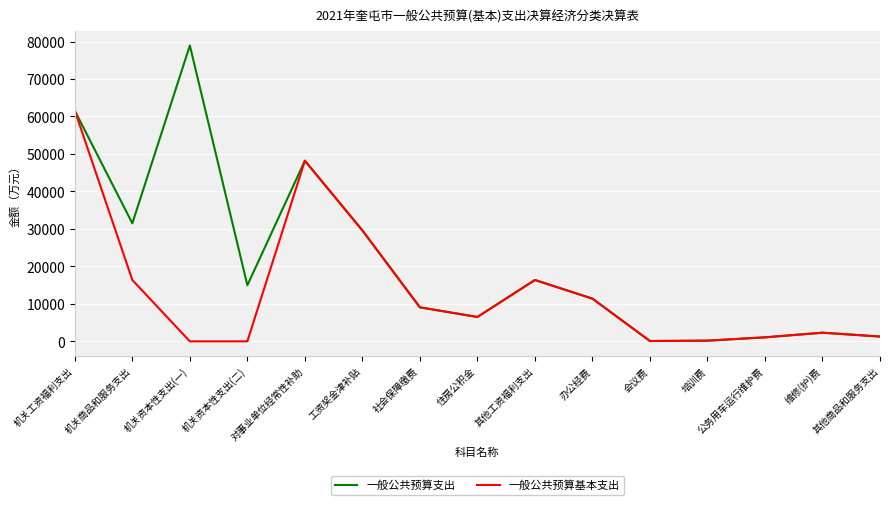

Read the 一般公共预算支出 value at 社会保障缴费, to the nearest 100.

9100